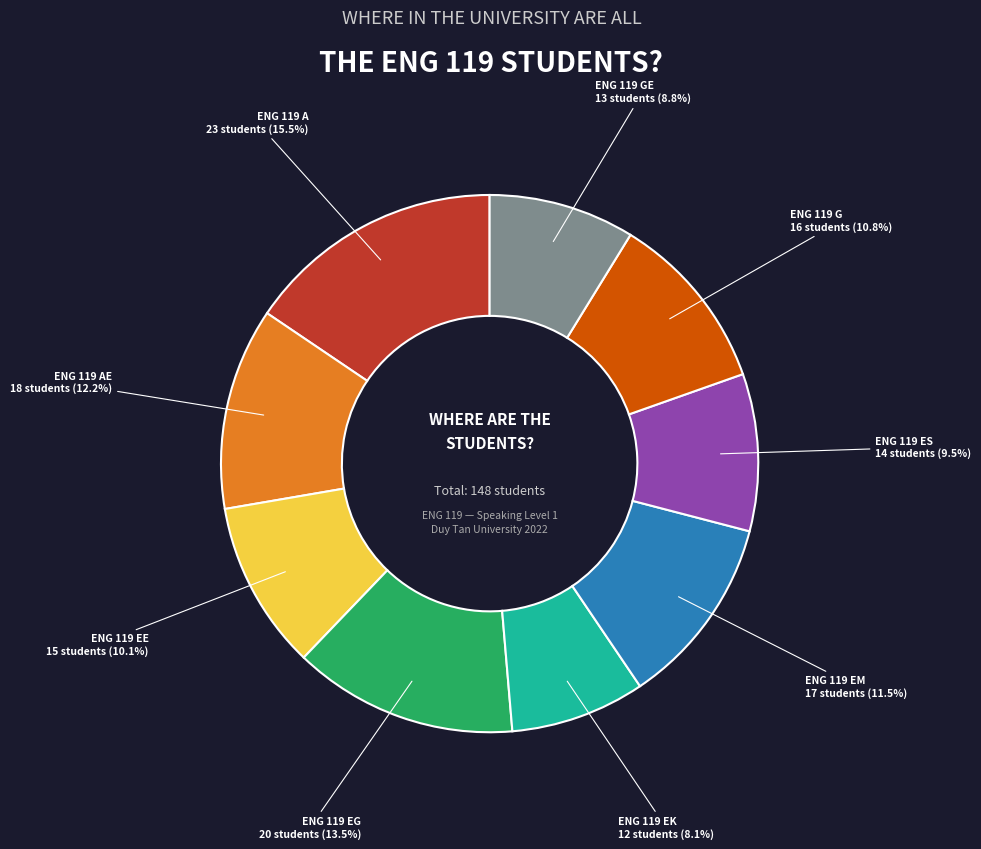

Is there a majority slice in this chart?

No